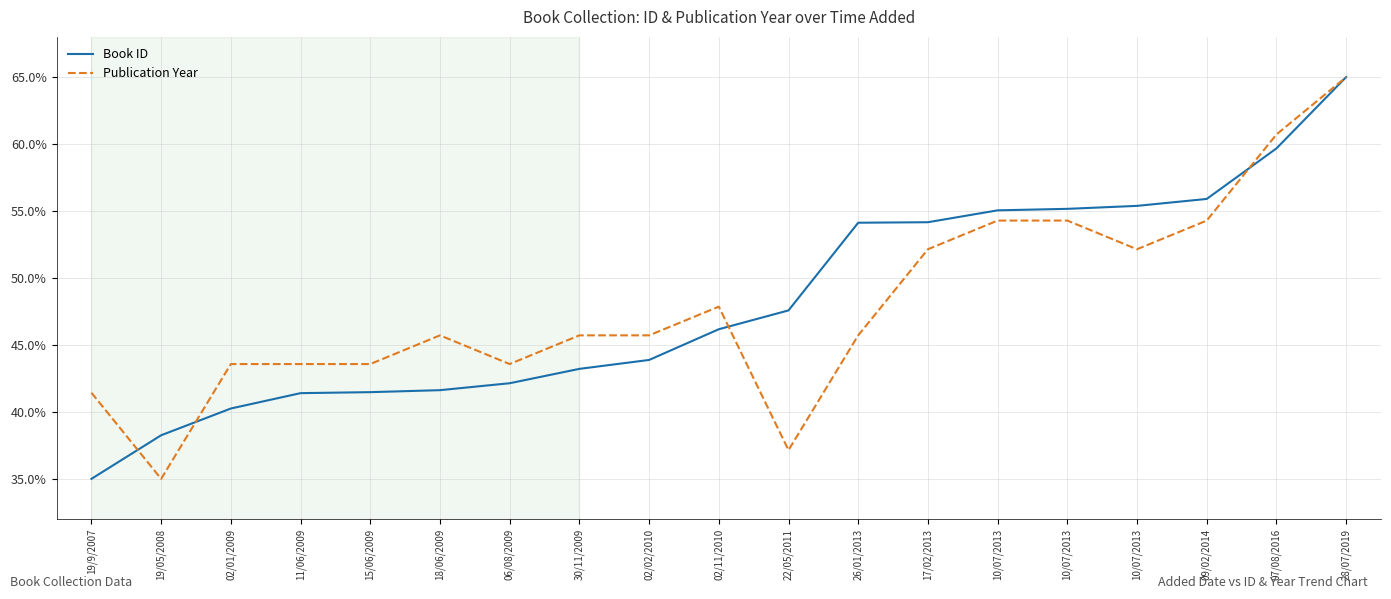

The value of Publication Year at 15/06/2009 is 74.4. True or false?

False